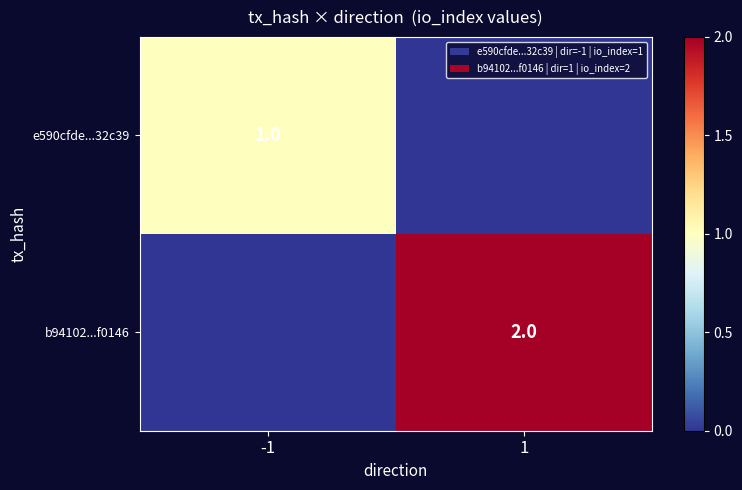

What is the greatest value displayed?

2